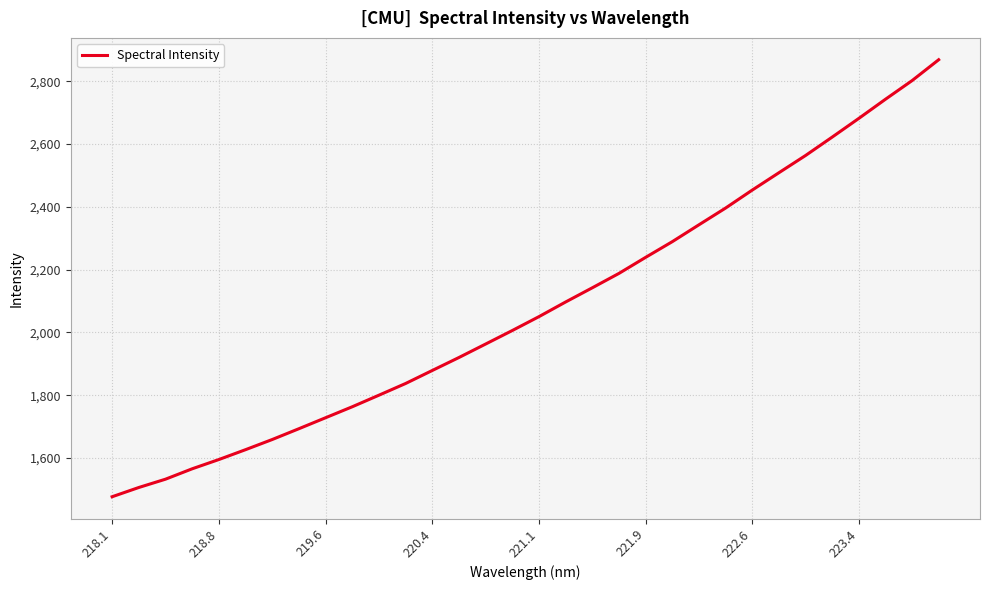

What is the greatest value displayed?

2868.7